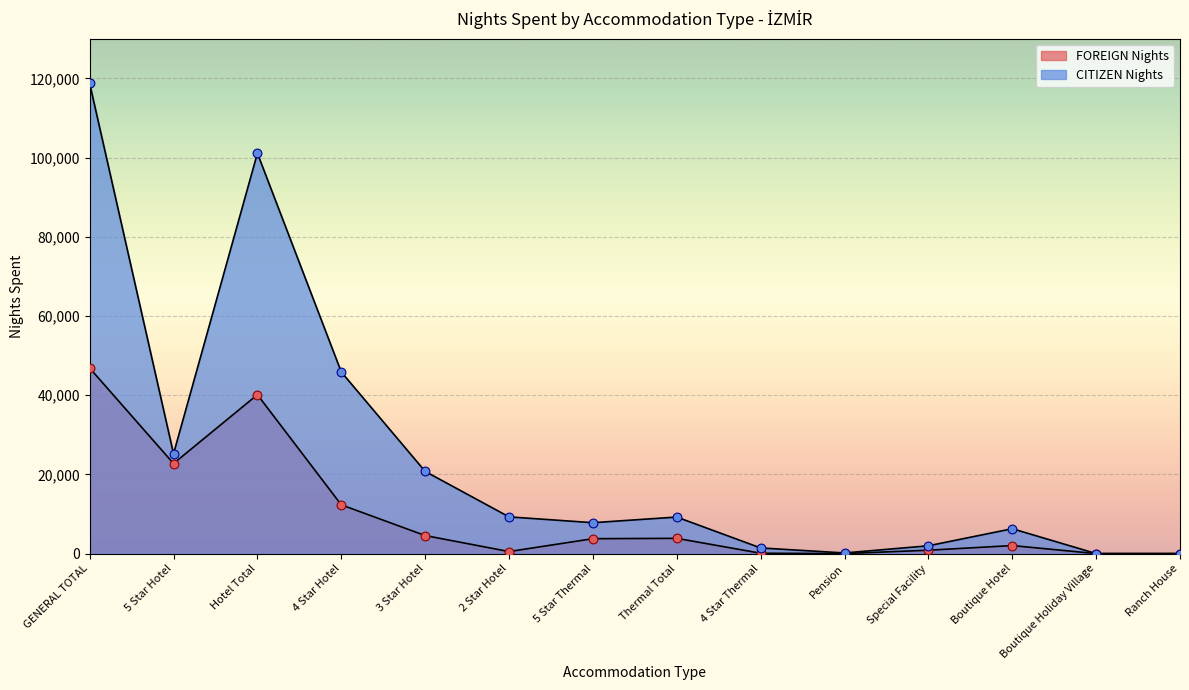

At how many categories does at least one series exceed 20505?

5